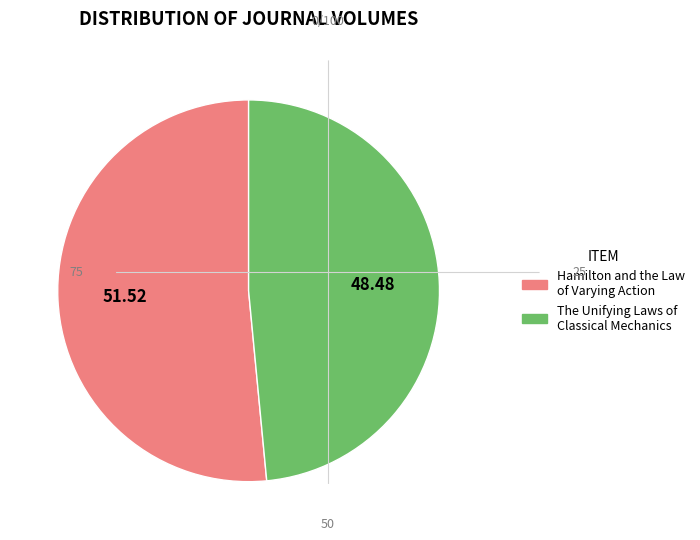

Does Hamilton and the Law of Varying Action represent more than half of the total?

Yes